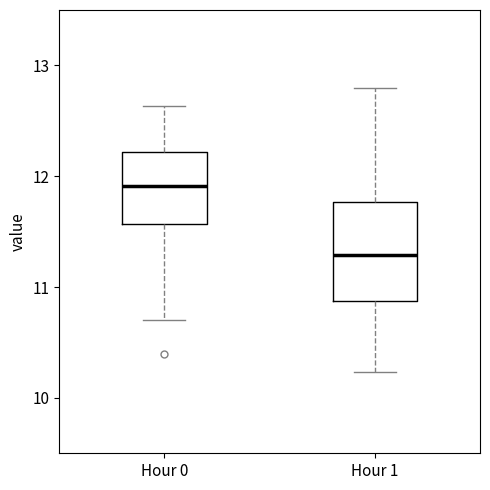

Comparing the boxes themselves (not the whiskers), which one is the tallest?

Hour 1